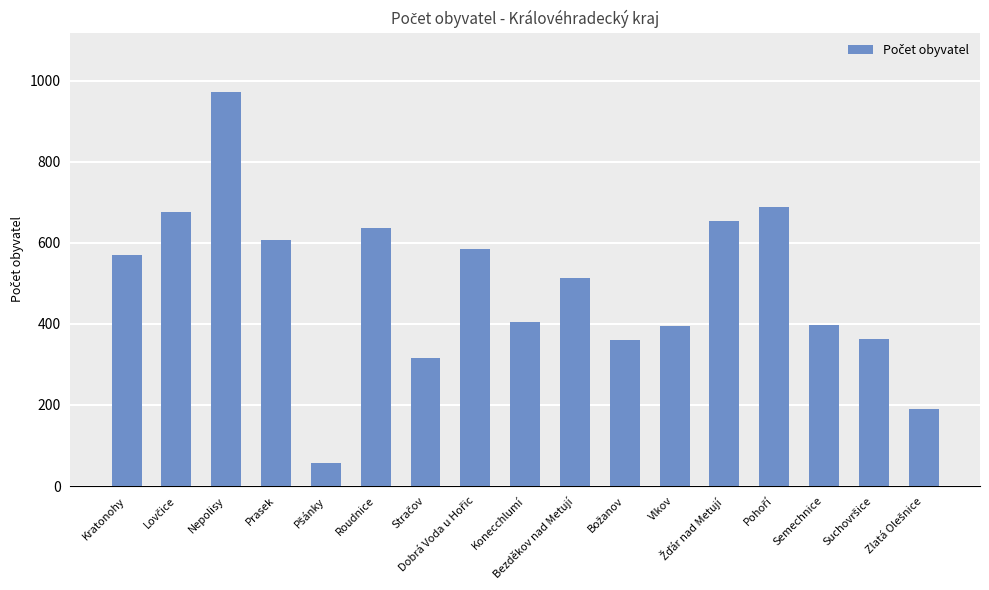

What is the difference between the values at Konecchlumí and Bezděkov nad Metují?

107